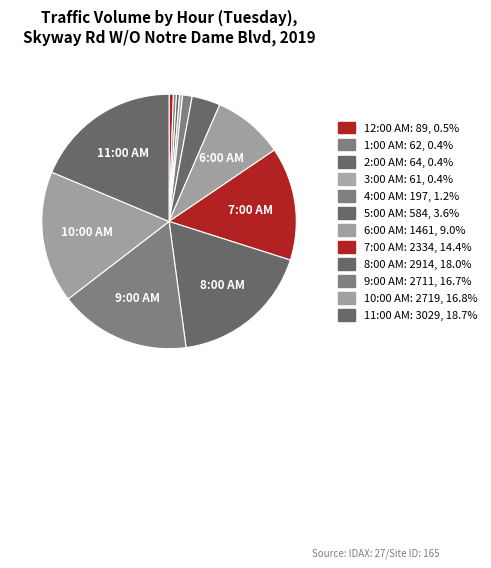

Does 10:00 AM account for over 50% of the chart?

No